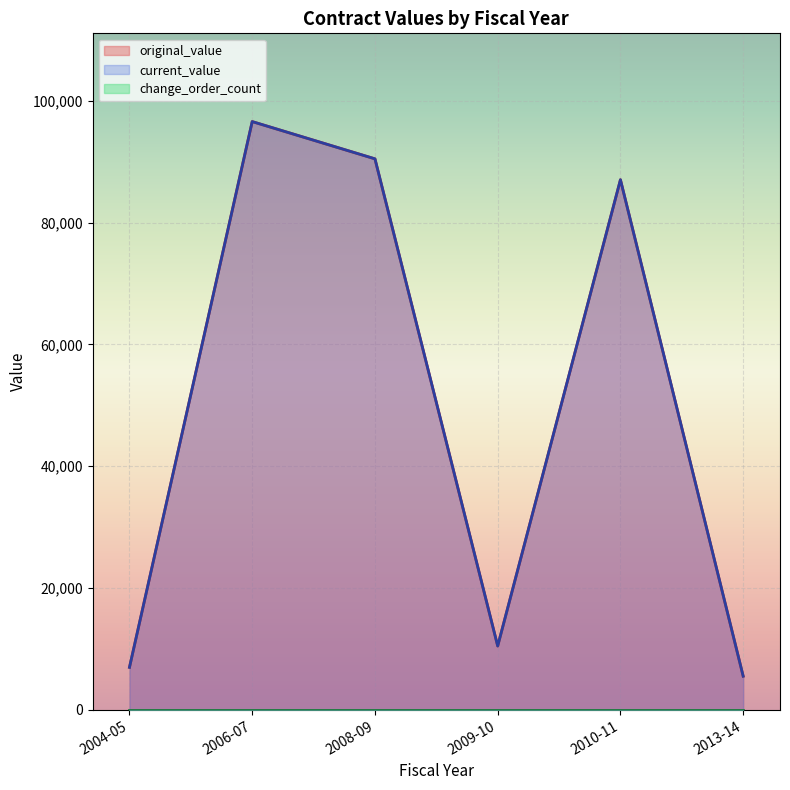

Which series has the widest spread of values?

original_value